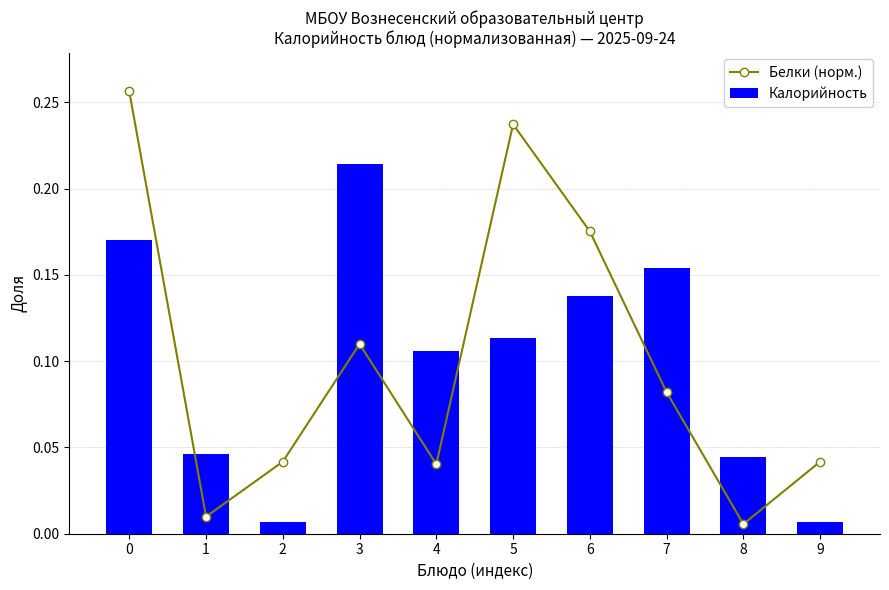

Where is Калорийность nearest to the value 0?

2